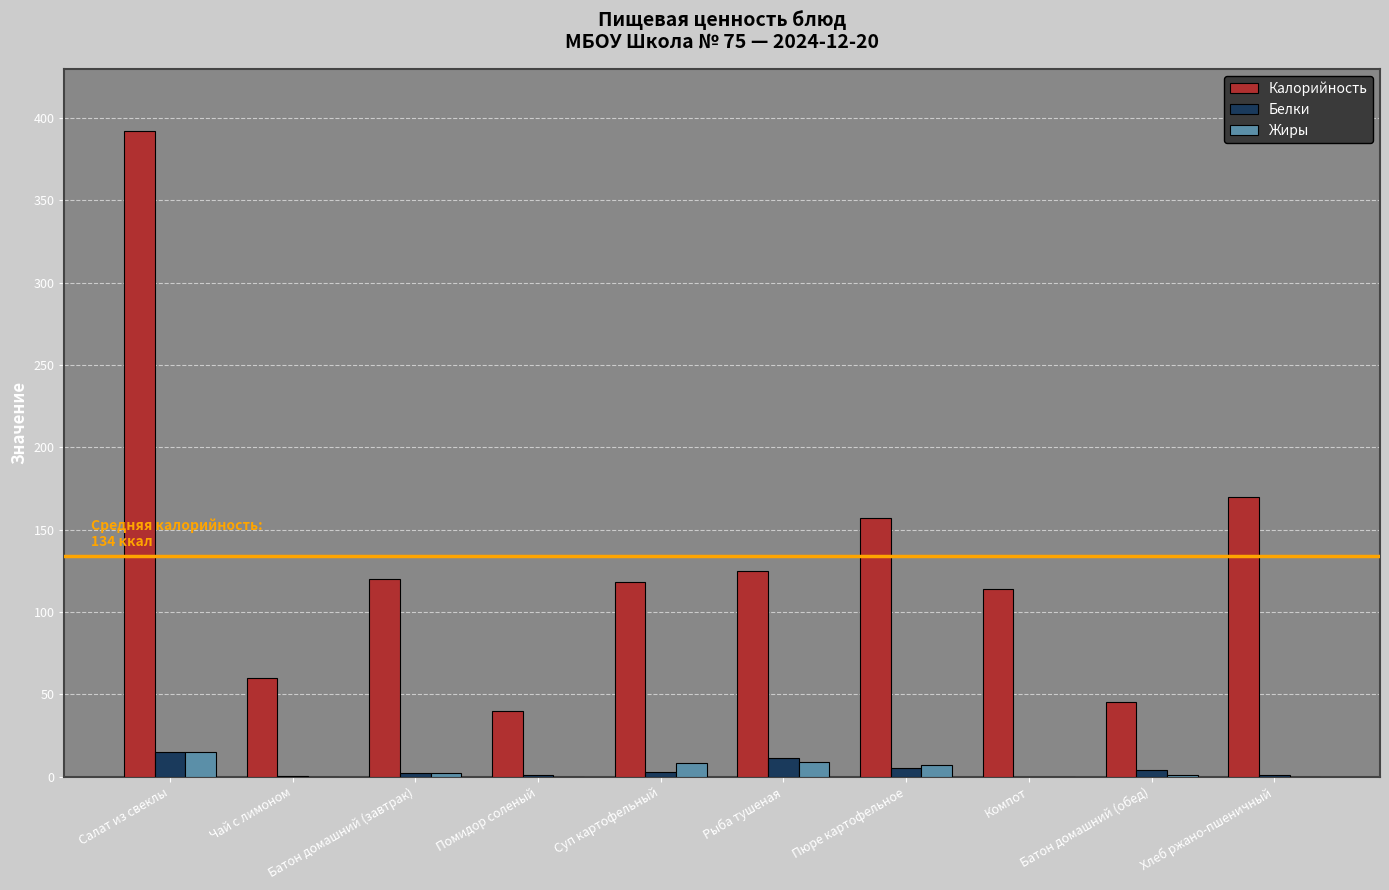

True or false: Белки has a value of 4.0 at Батон домашний (обед).

True